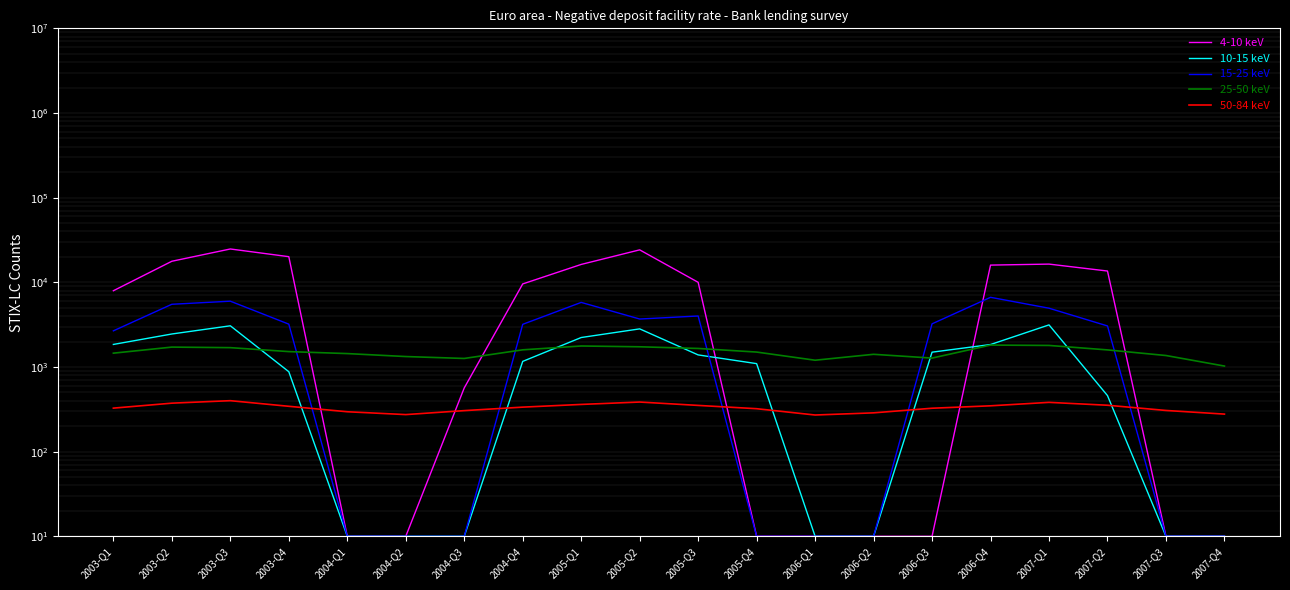

What is the label of the 1st point from the right?

2007-Q4